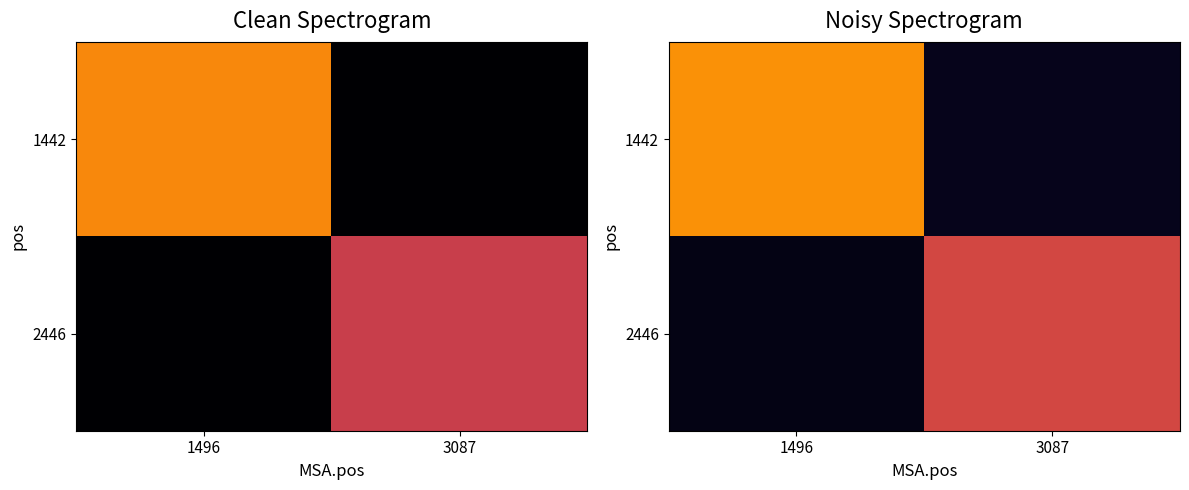

What is the spread (max minus min) of values at 1496?

0.7